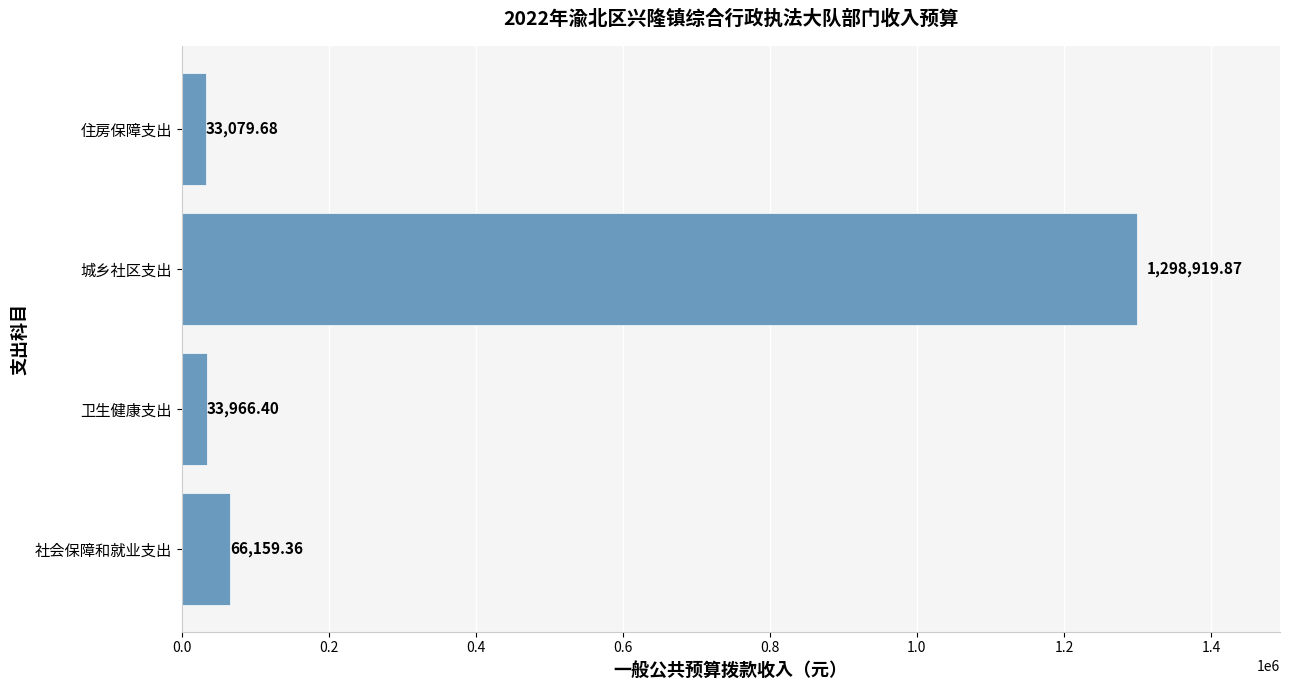

Between 城乡社区支出 and 社会保障和就业支出, which is larger?

城乡社区支出